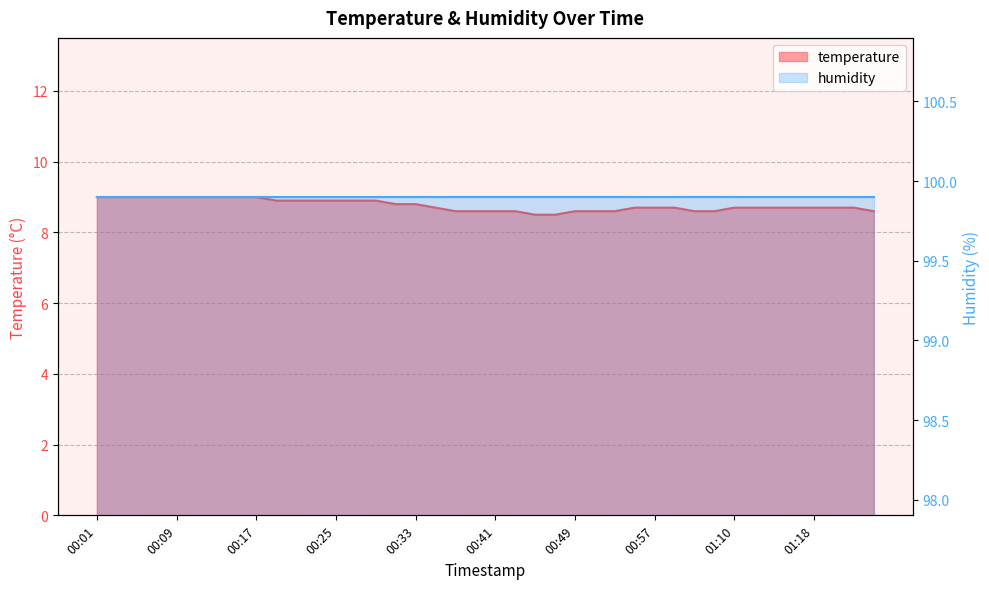

Reading left to right, transcribe all the data shown in this chart.

9.0	9.0	9.0	9.0	9.0	9.0	9.0	9.0	9.0	8.9	8.9	8.9	8.9	8.9	8.9	8.8	8.8	8.7	8.6	8.6	8.6	8.6	8.5	8.5	8.6	8.6	8.6	8.7	8.7	8.7	8.6	8.6	8.7	8.7	8.7	8.7	8.7	8.7	8.7	8.6